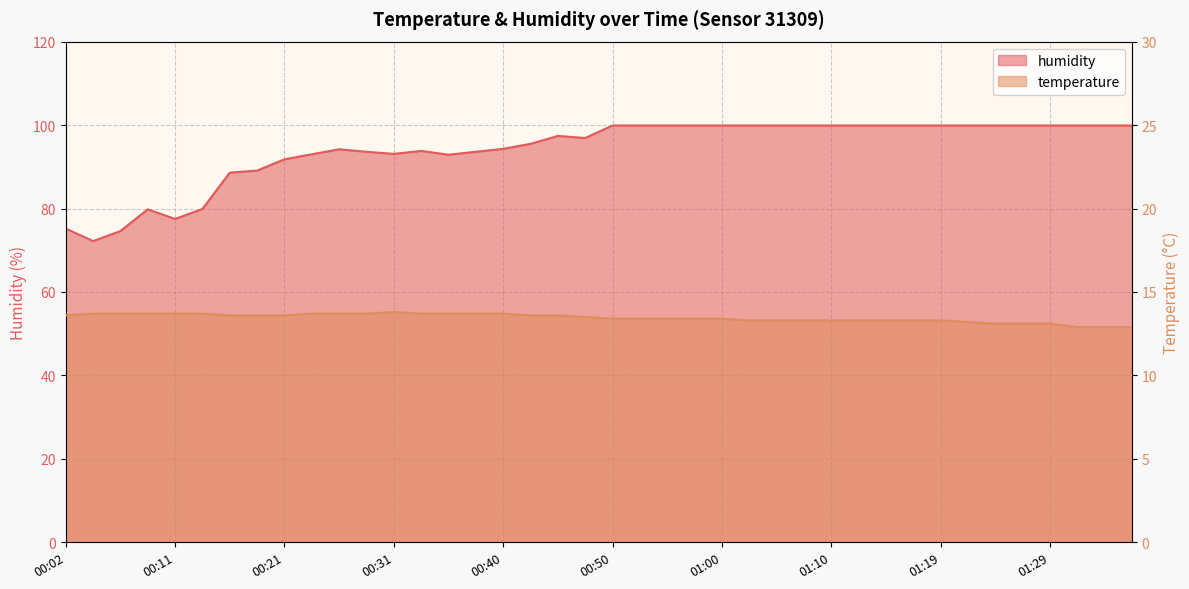

What is the difference between the maximum and second lowest values in the temperature series?

0.9